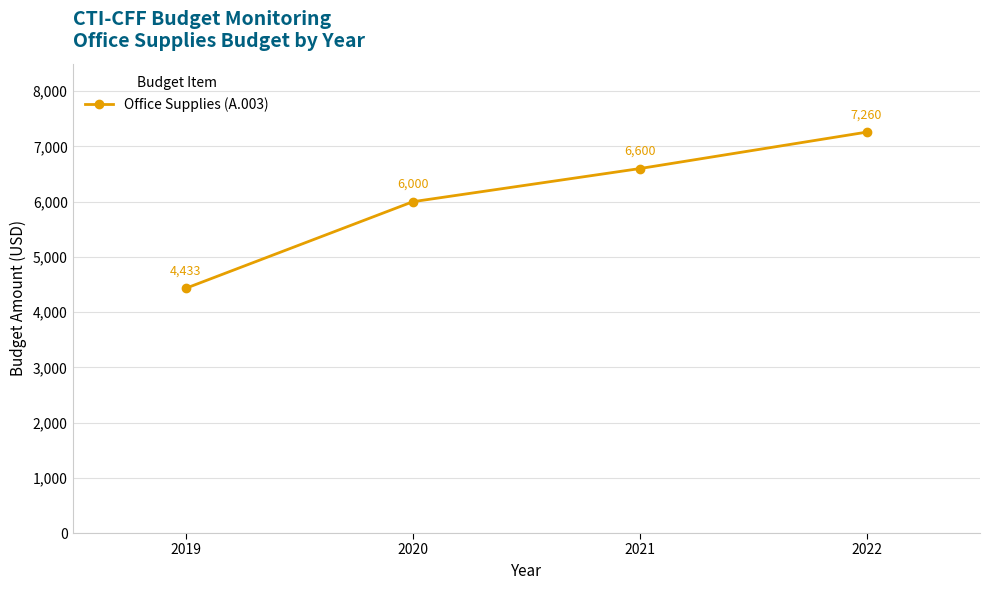

True or false: the data shows 4433.1 at 2019.

True